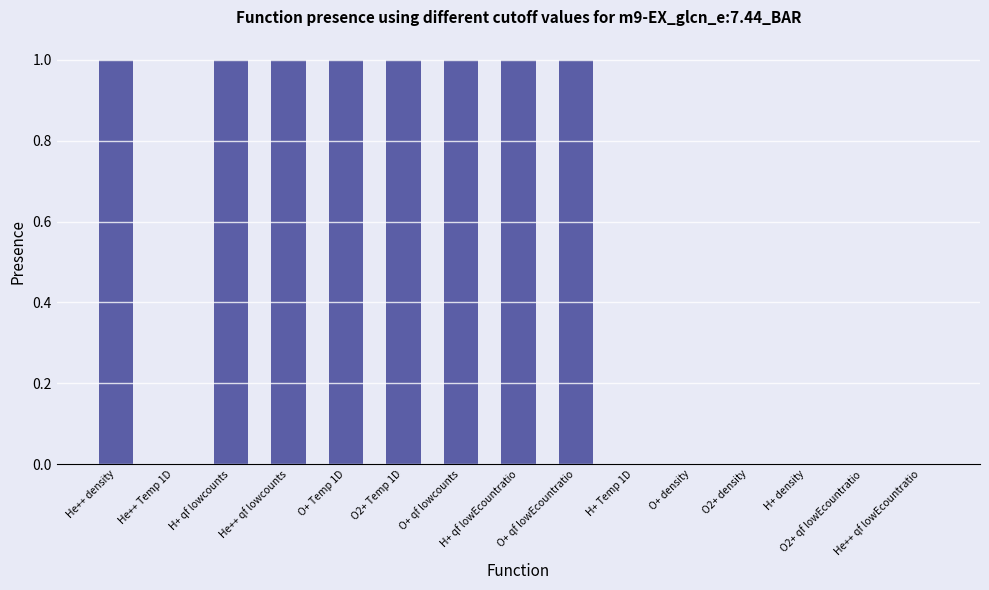

What is the sum of all values?

8